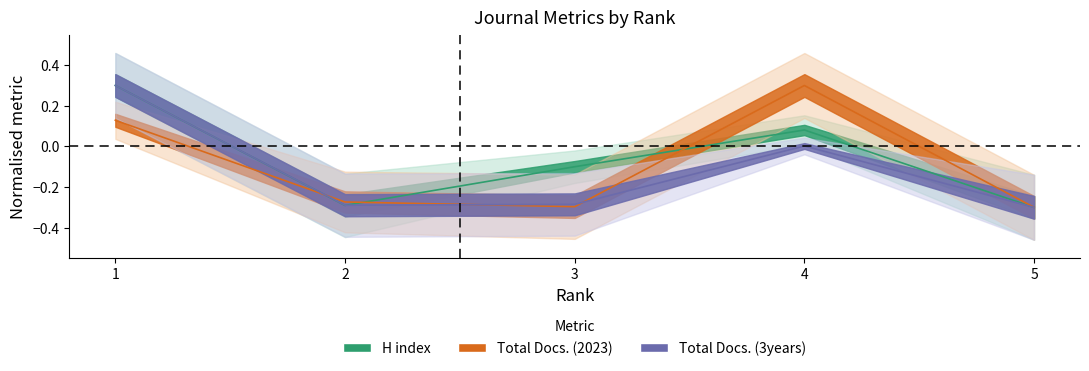

At which category is the sum across all series the highest?

1